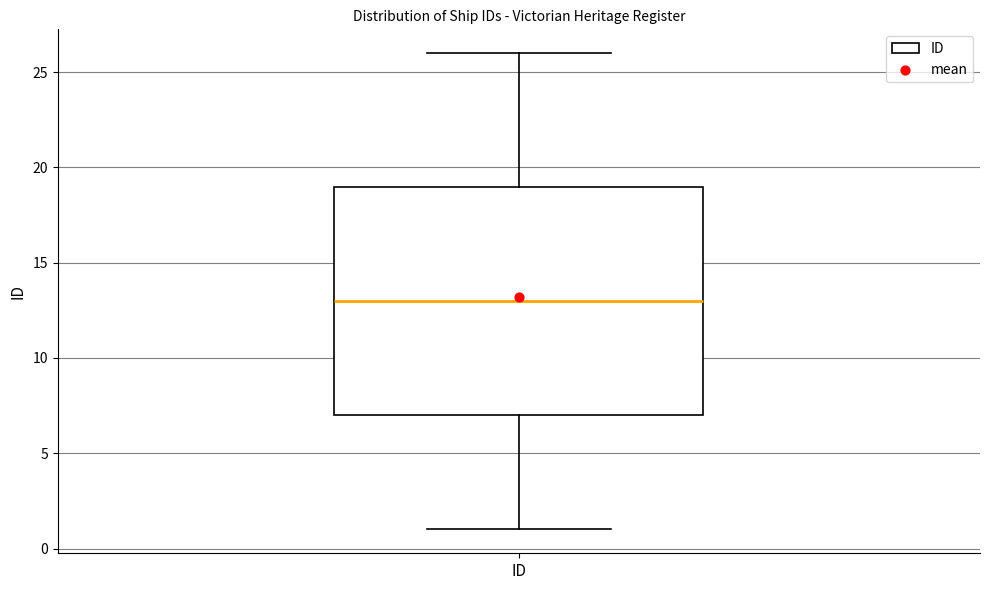

Transcribe this box plot: give where the median line is, the range the box spans, and where the two whiskers end, as read against the y-axis. The values are not printed on the chart, so give them approximately, as read against the axis.

median 13, box 7 to 19, whiskers 1 to 26